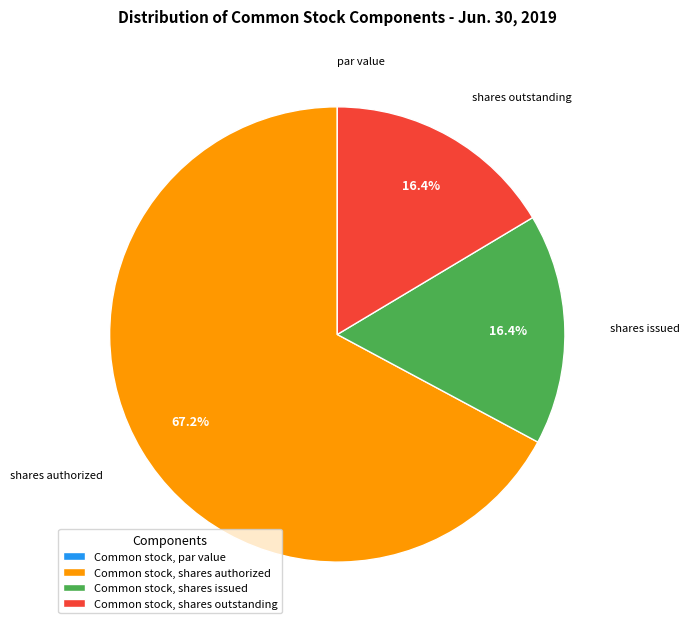

Which category has the biggest portion of the pie?

Common stock, shares authorized